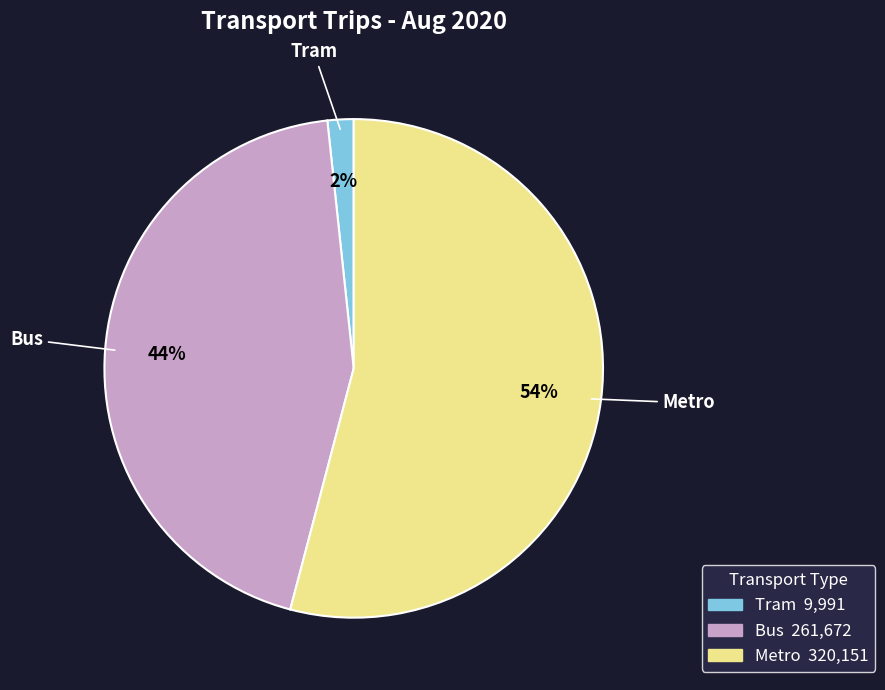

Which slice is the smallest?

Tram